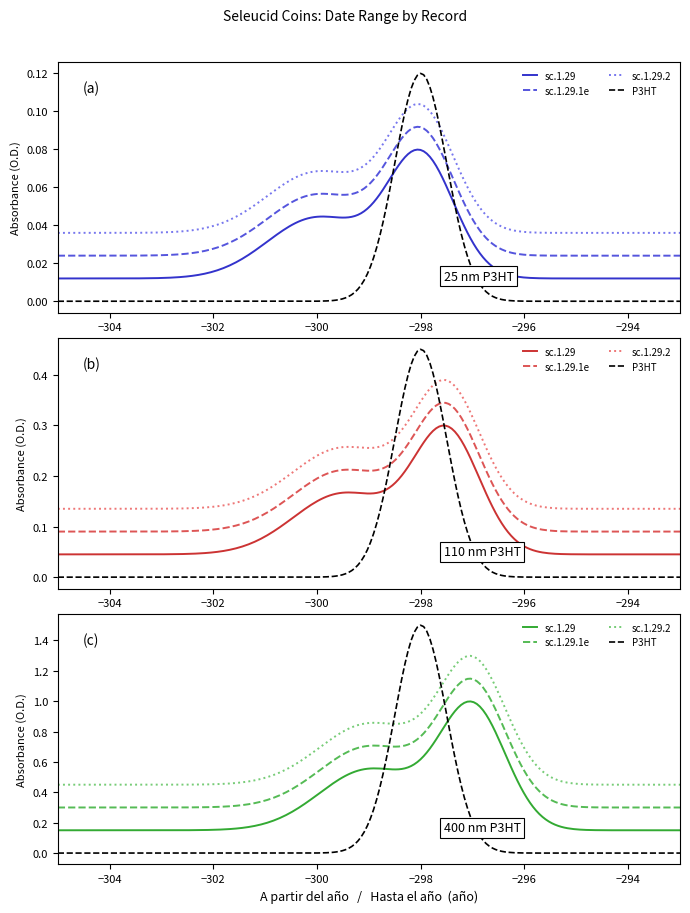

Which series changed the most between x and y?

sc.1.29